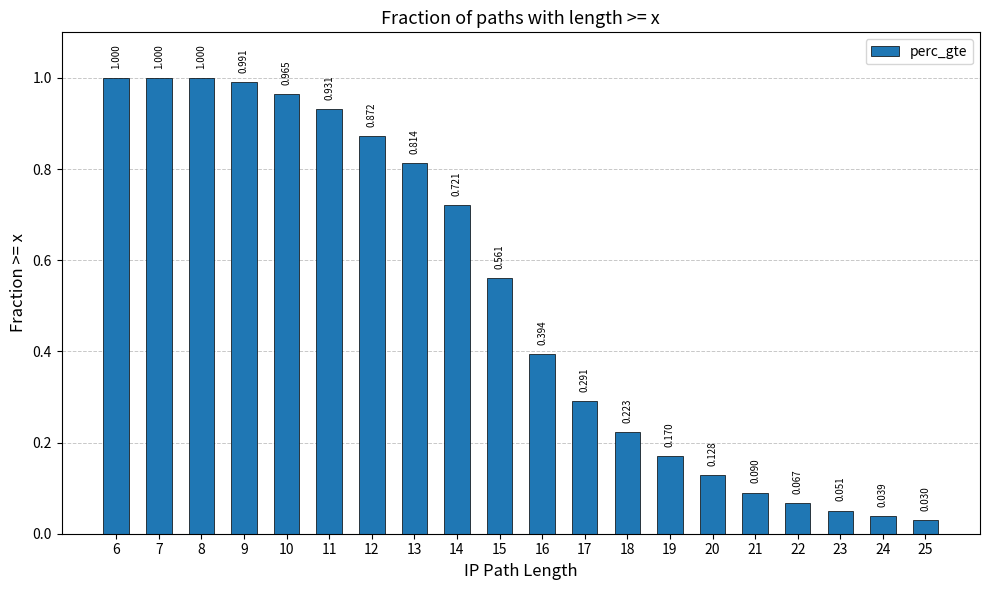

Where is the data nearest to the value 0?

25